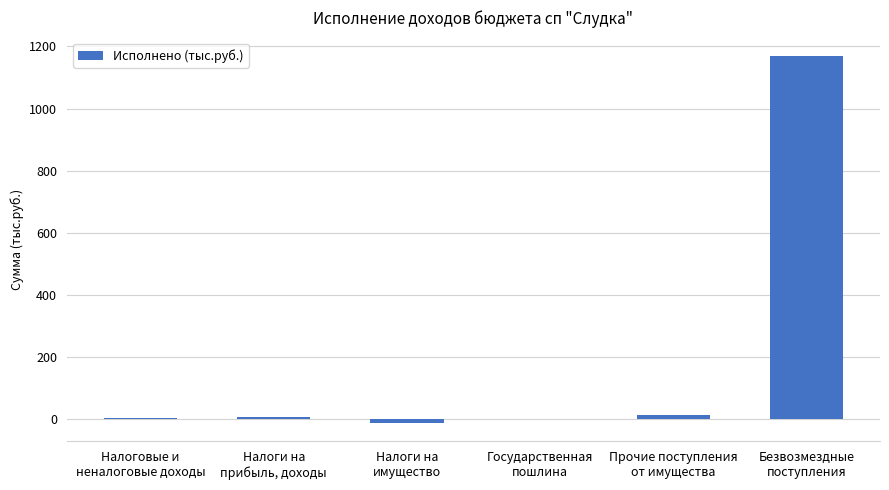

What is the sum of all values?

1175.7